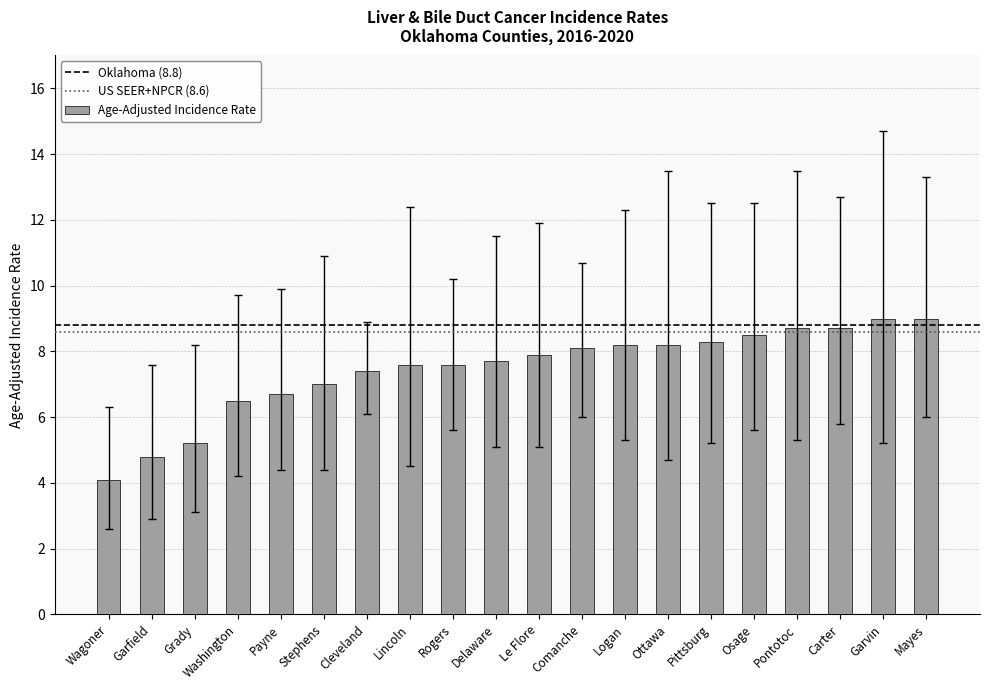

Read the value at Osage.

8.5